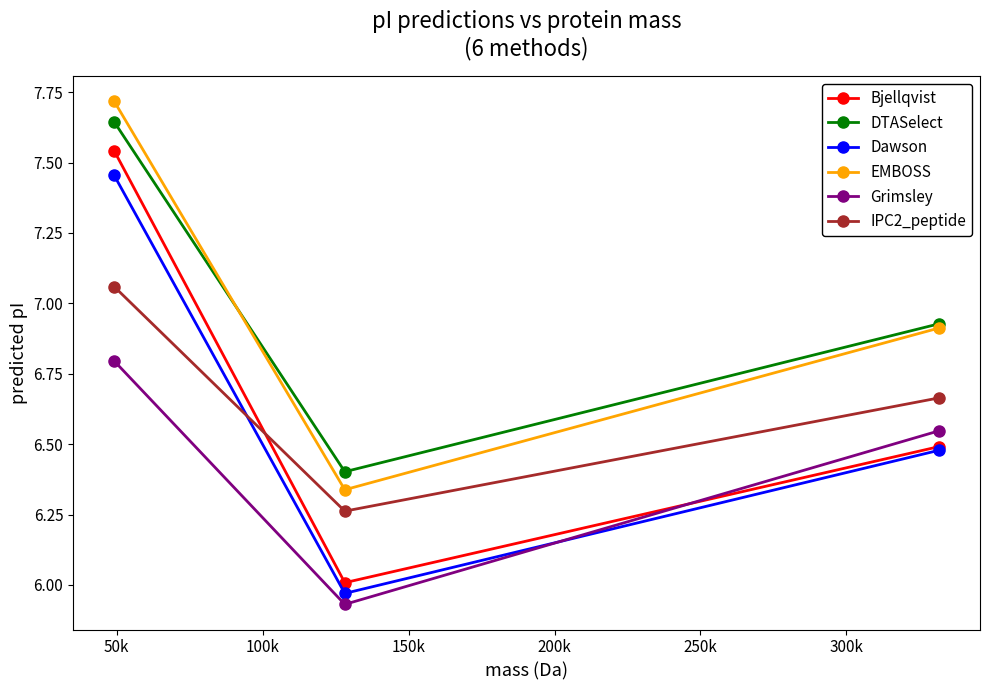

What is the minimum value for DTASelect?

6.4